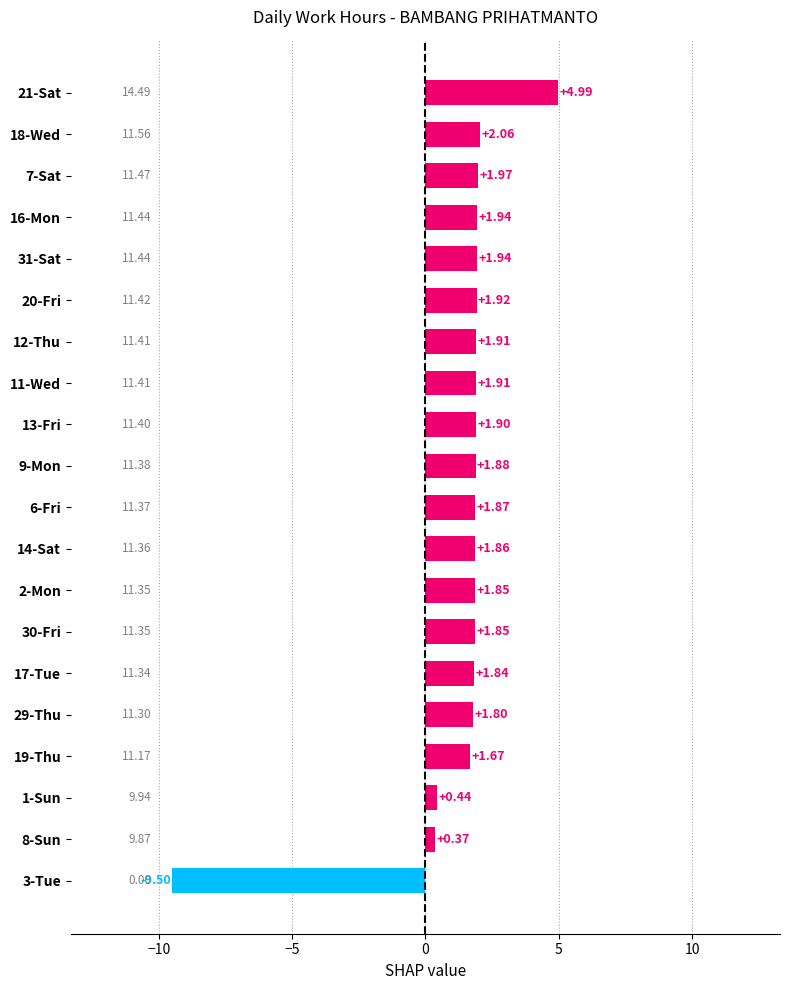

Which category has the lowest value across all series?

3-Tue